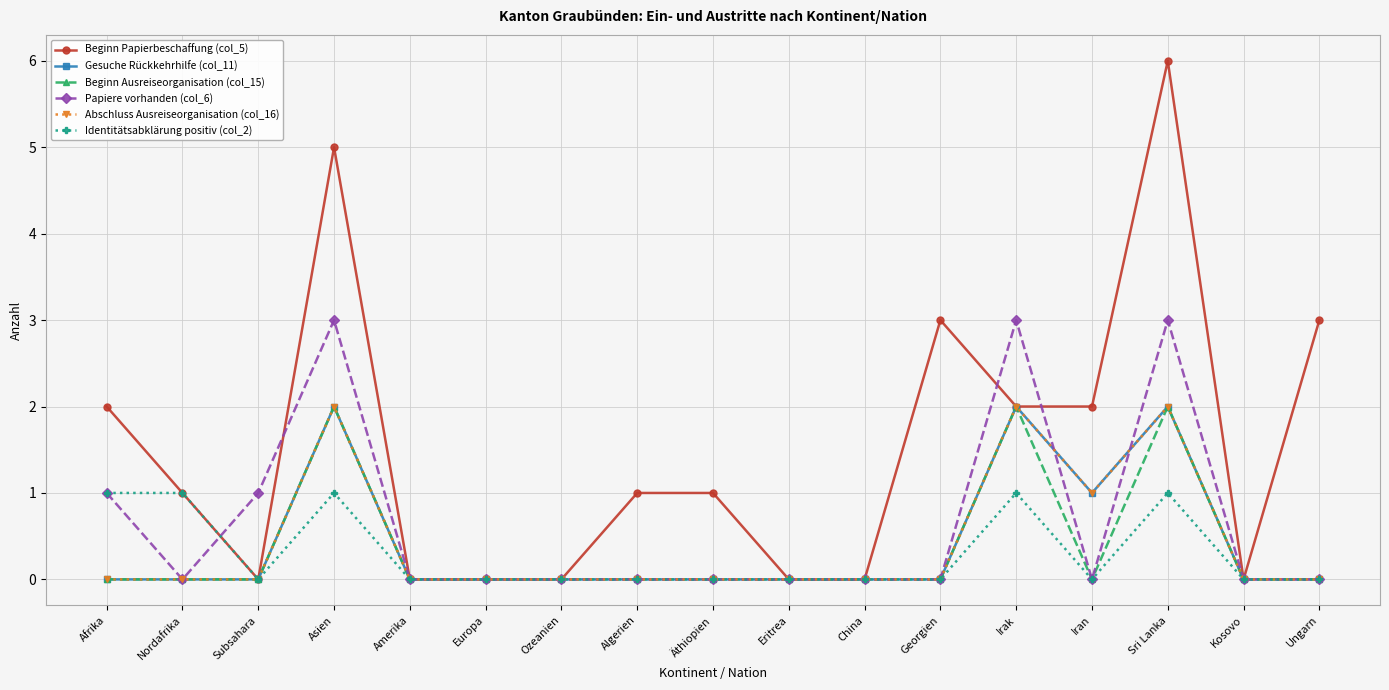

True or false: Beginn Ausreiseorganisation (col_15) has more than 0 points higher than both neighbors.

True